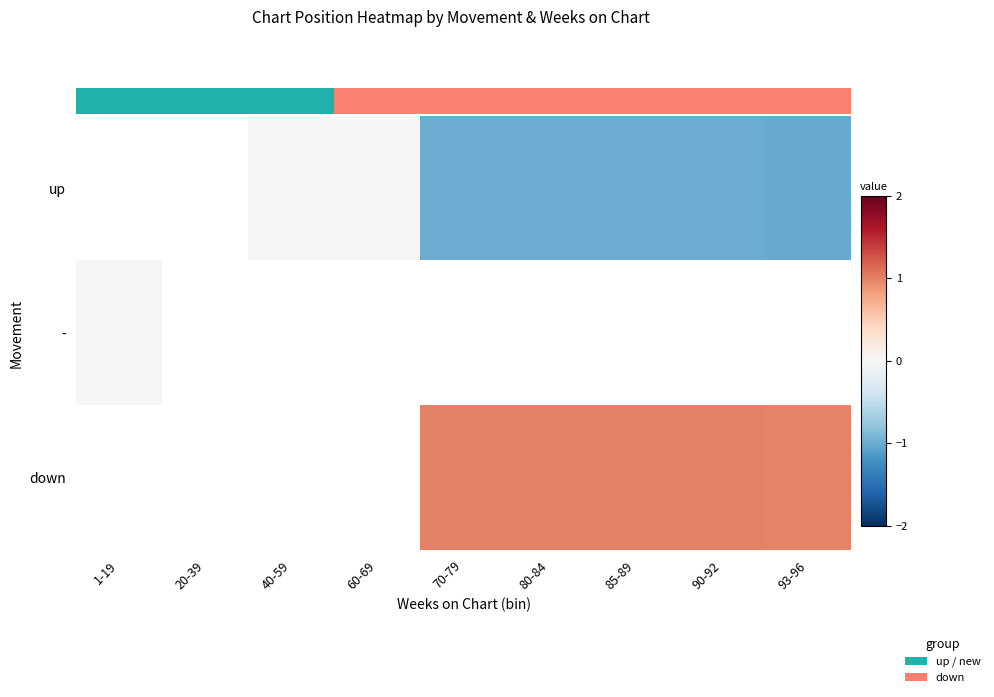

True or false: down has a value of 1.7 at 93-96.

False